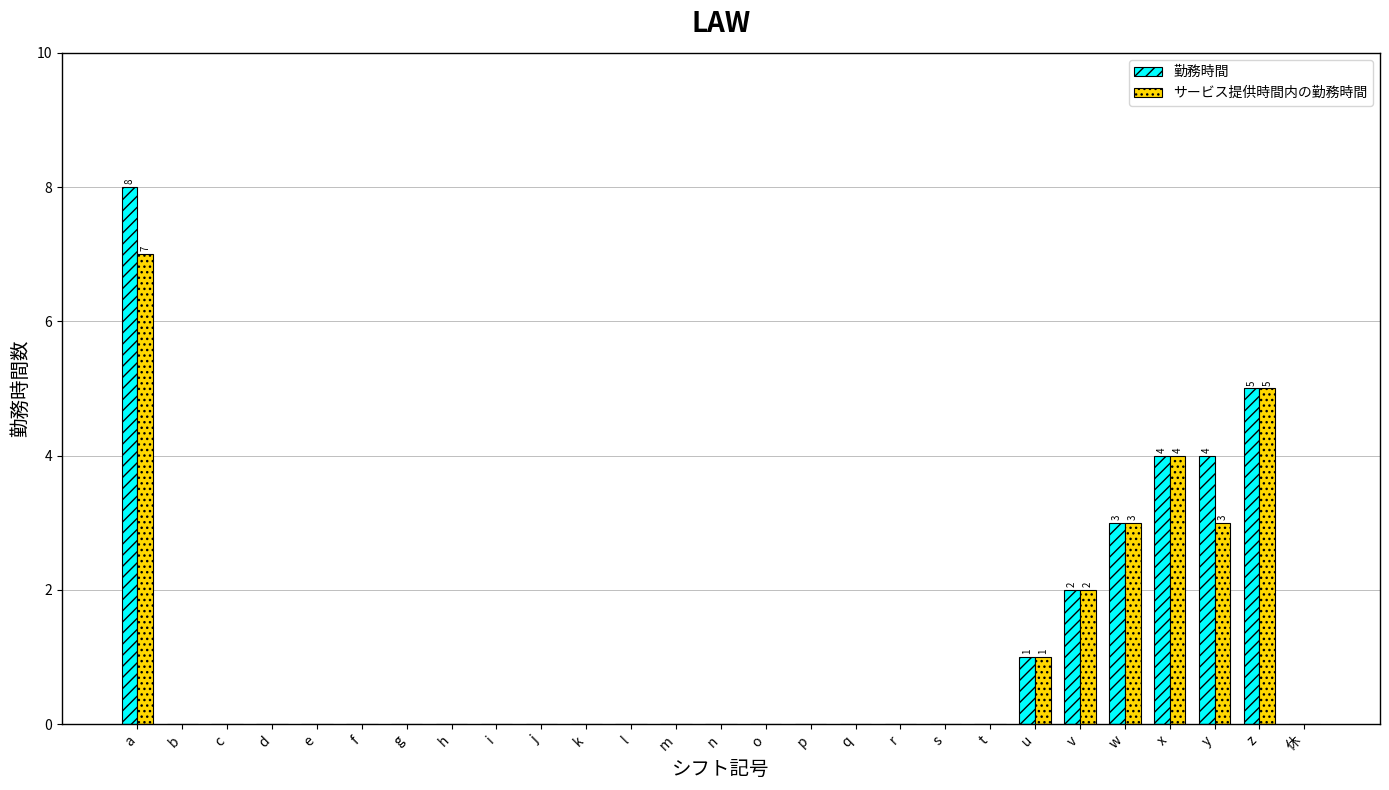

What is the maximum value shown in the chart?

8